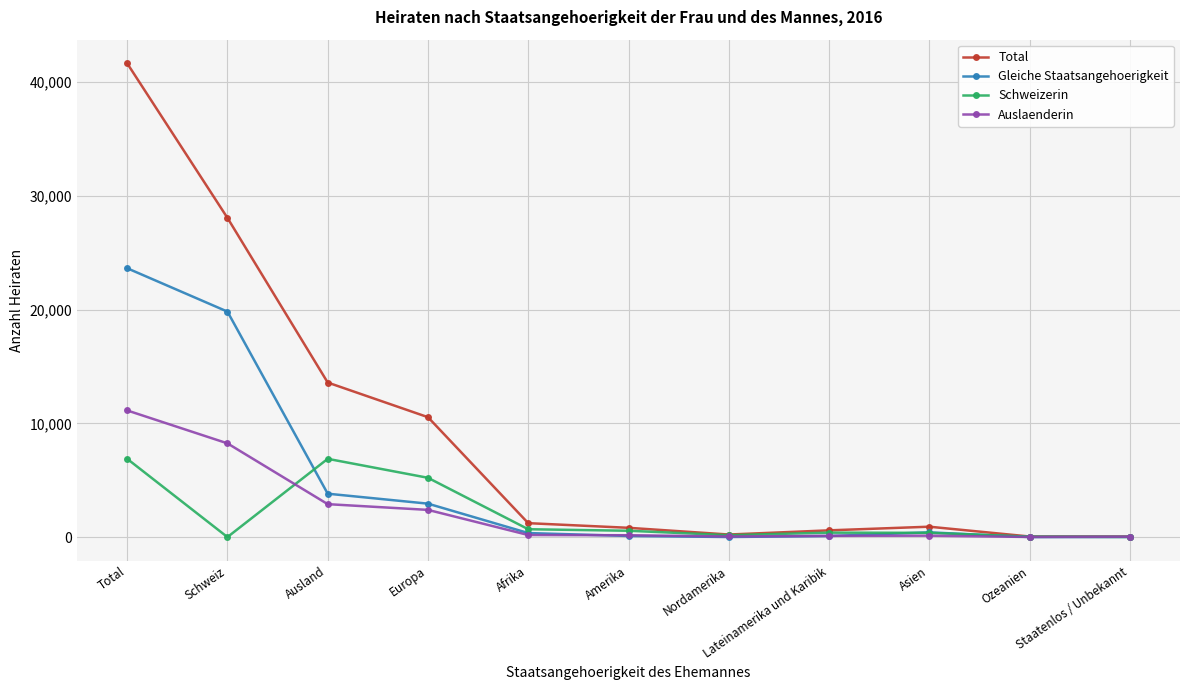

What is the label of the 1st point from the left?

Total